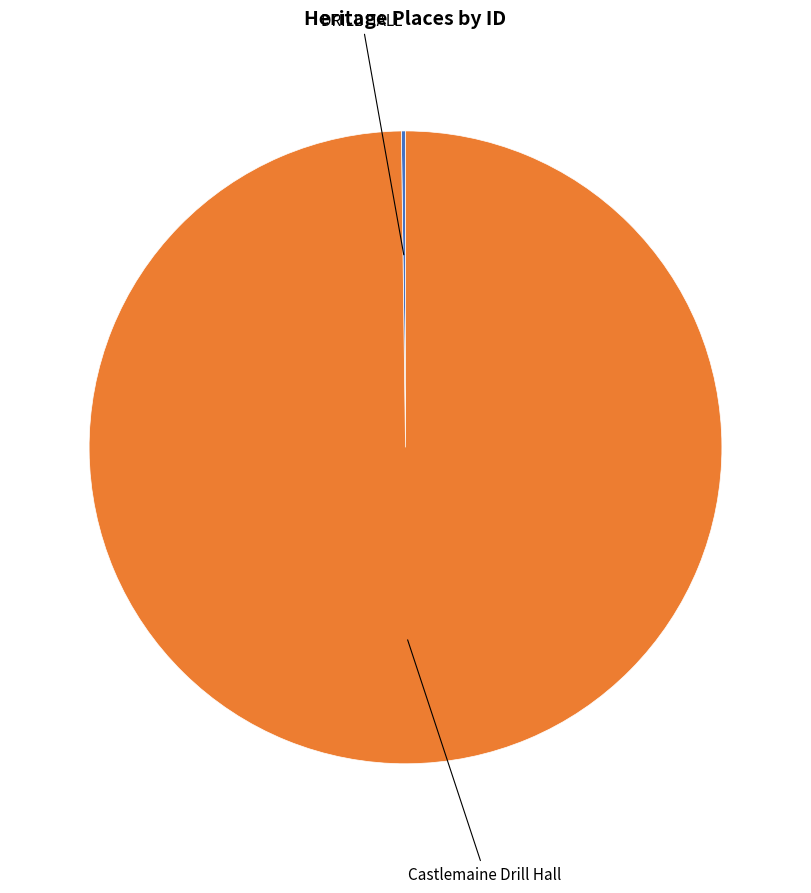

Is there a majority slice in this chart?

Yes